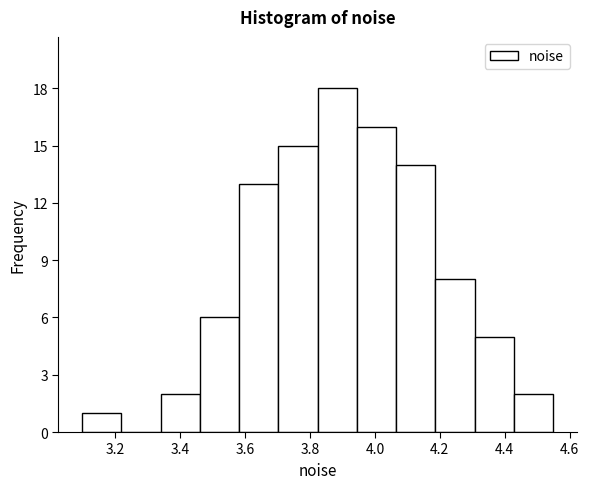

Over which range of the x-axis is the bar tallest?

3.82 to 3.94